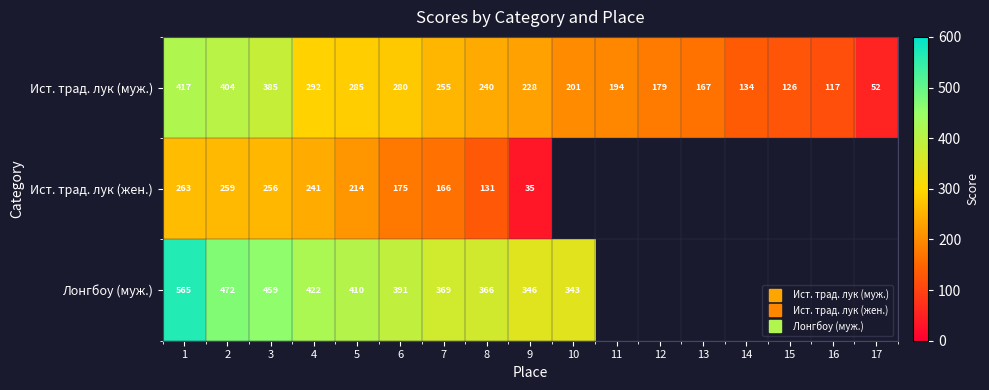

At which label does Ист. трад. лук (муж.) first exceed 228?

1